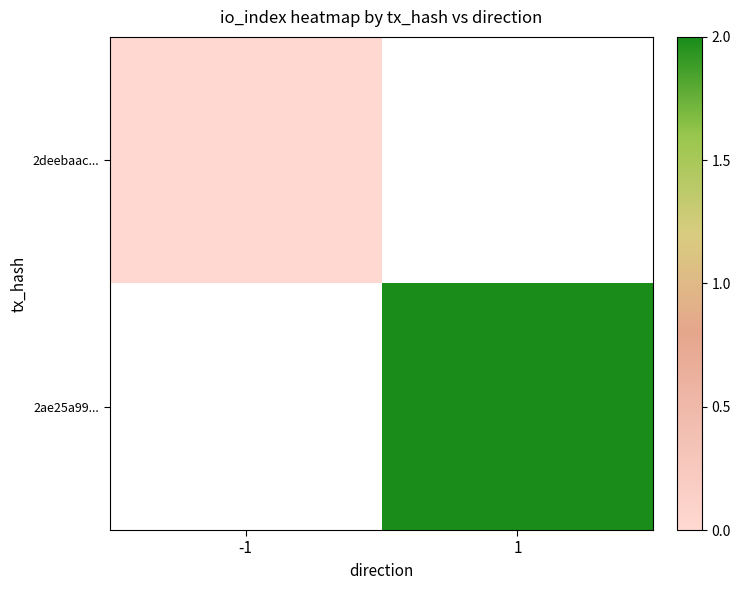

How many distinct data groups are displayed?

2